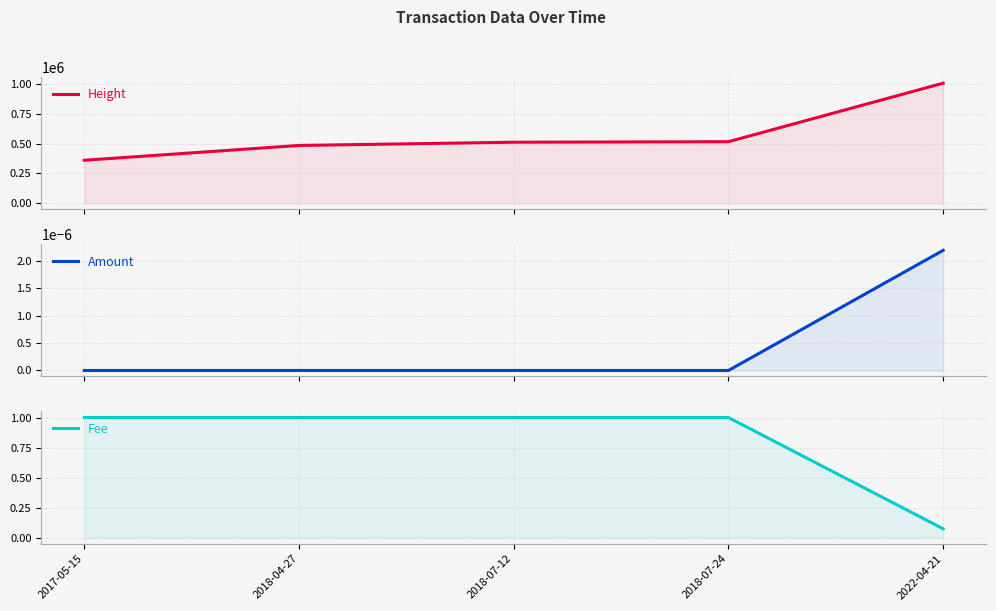

What position from the left is 2018-04-27?

2